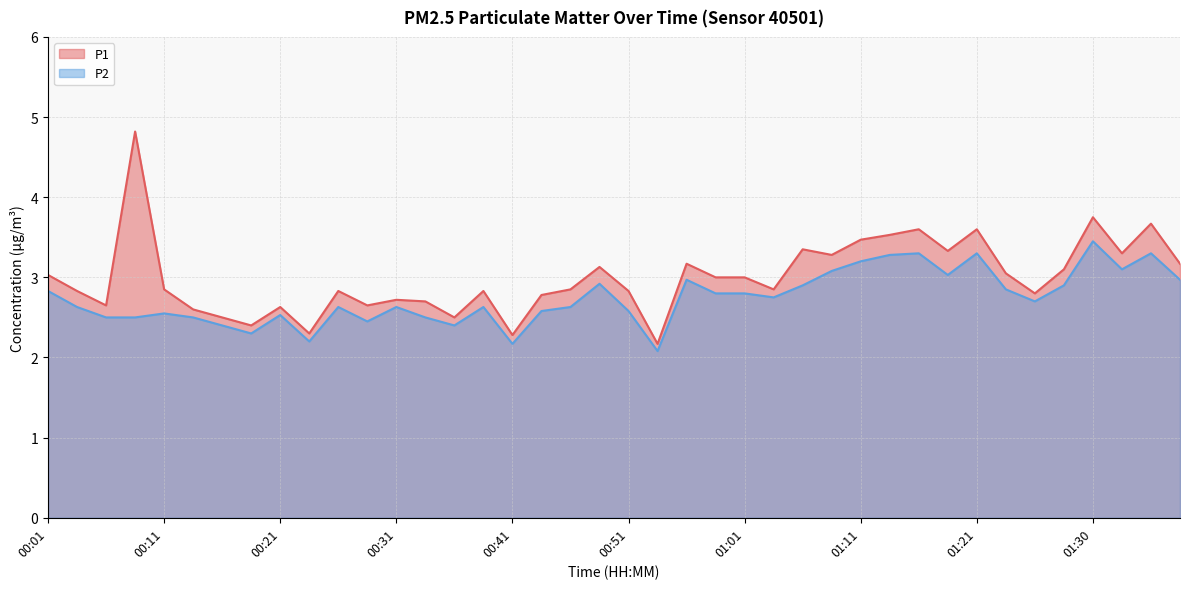

Reading right to left, what are all the values shown in this chart?

P1: 3.2	3.7	3.3	3.8	3.1	2.8	3.0	3.6	3.3	3.6	3.5	3.5	3.3	3.4	2.9	3.0	3.0	3.2	2.2	2.8	3.1	2.9	2.8	2.3	2.8	2.5	2.7	2.7	2.6	2.8	2.3	2.6	2.4	2.5	2.6	2.9	4.8	2.6	2.8	3.0
P2: 3.0	3.3	3.1	3.5	2.9	2.7	2.9	3.3	3.0	3.3	3.3	3.2	3.1	2.9	2.8	2.8	2.8	3.0	2.1	2.6	2.9	2.6	2.6	2.2	2.6	2.4	2.5	2.6	2.5	2.6	2.2	2.5	2.3	2.4	2.5	2.5	2.5	2.5	2.6	2.8